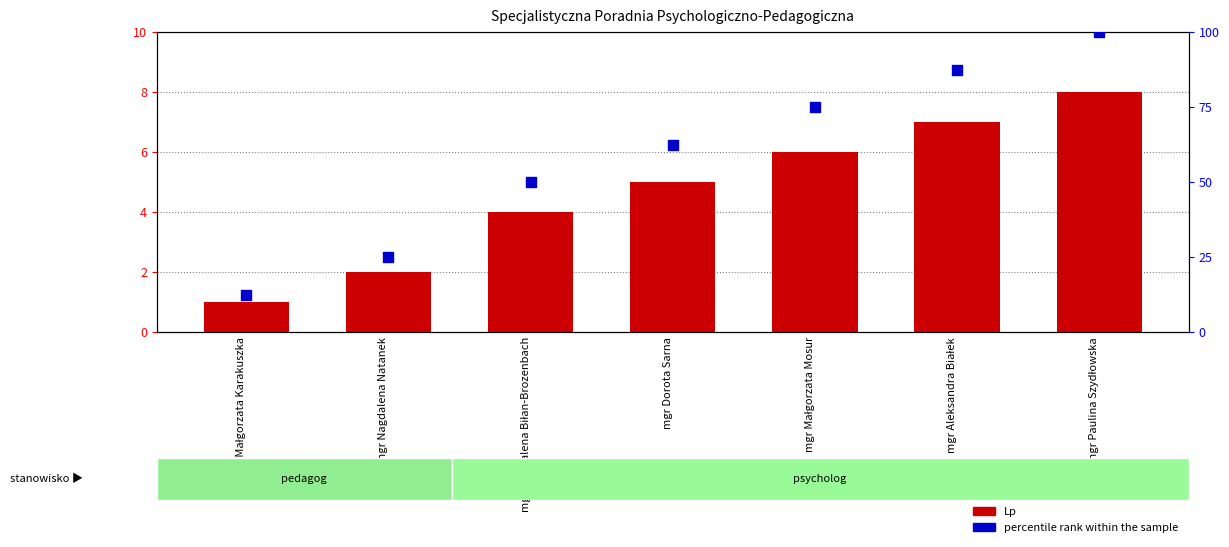

At how many categories does at least one series exceed 35?

5